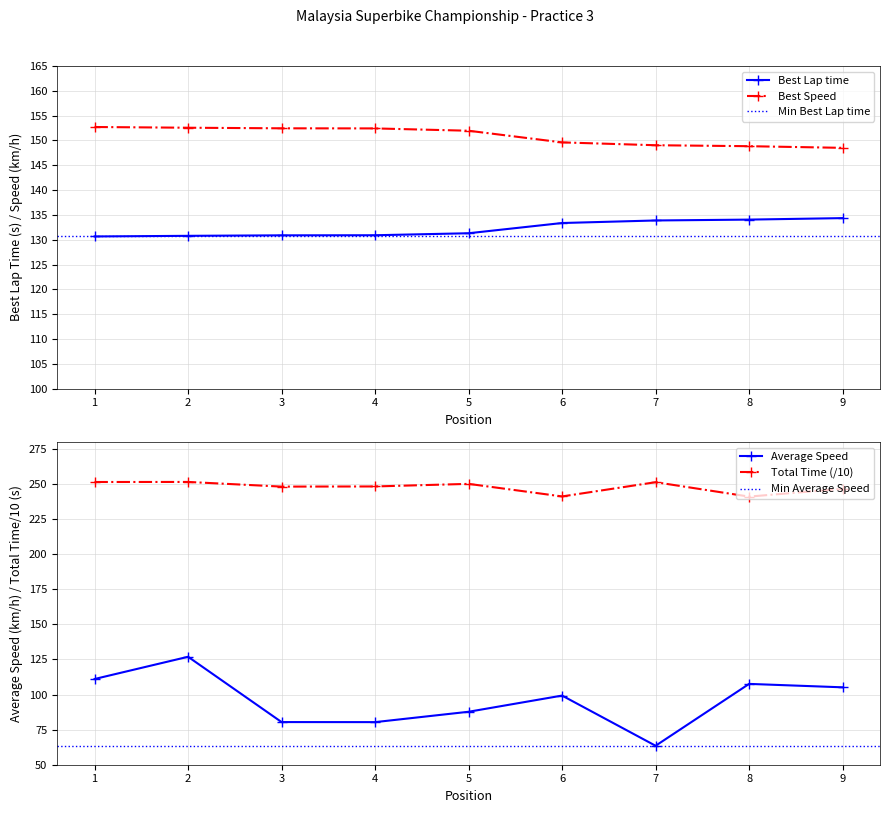

Is it true that Best Speed equals 149.0 at 7?

True